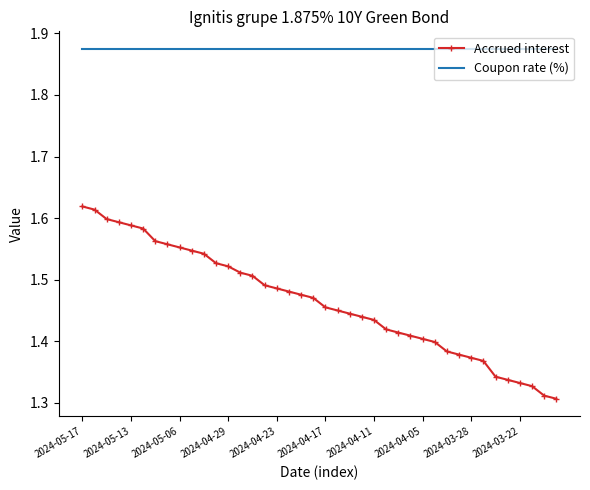

Which series has the largest range (max minus min)?

Accrued interest